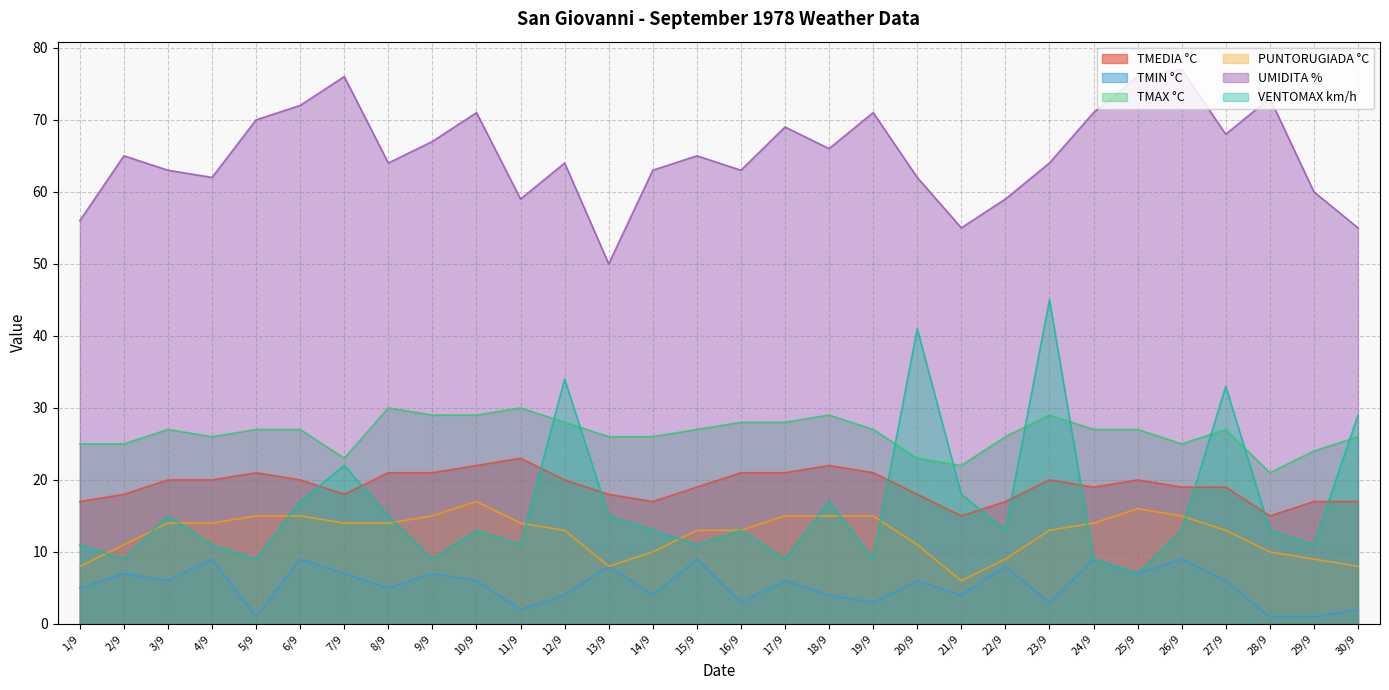

What is the label of the 4th point from the right?

27/9